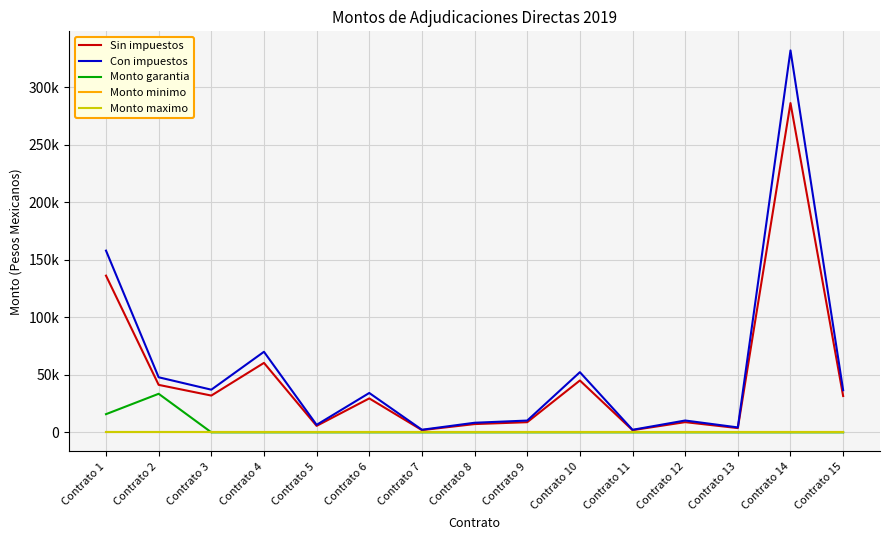

Is the value of Monto garantia at Contrato 4 greater than the value of Sin impuestos at Contrato 3?

No